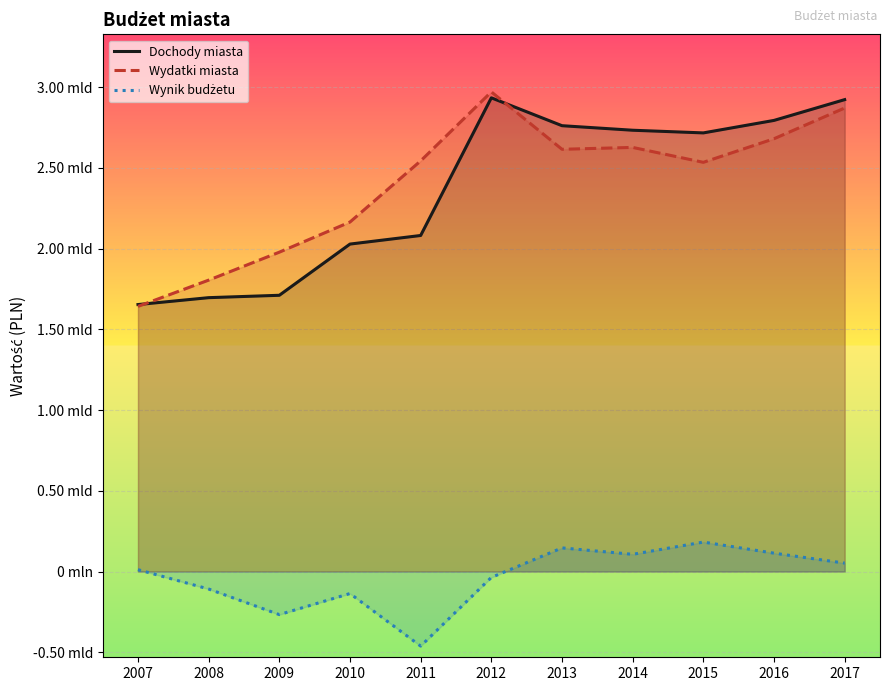

Reading left to right, list all the values displayed in this chart.

Dochody miasta: 1653459953.7	1696169899.6	1710888010.7	2028095818.0	2081295757.9	2933912093.7	2761349514.9	2733224268.9	2716706656.0	2794081080.0	2922798782.0
Wydatki miasta: 1642070966.7	1804777161.0	1977884695.2	2164624708.7	2543287727.1	2970739641.1	2615173427.8	2626810097.2	2534477868.0	2680564607.0	2870895092.0
Wynik budżetu: 11388987.0	-108607261.3	-266996684.6	-136528890.7	-461991969.2	-36827547.4	146176087.1	106414171.7	182228788.0	113516473.0	51903690.0